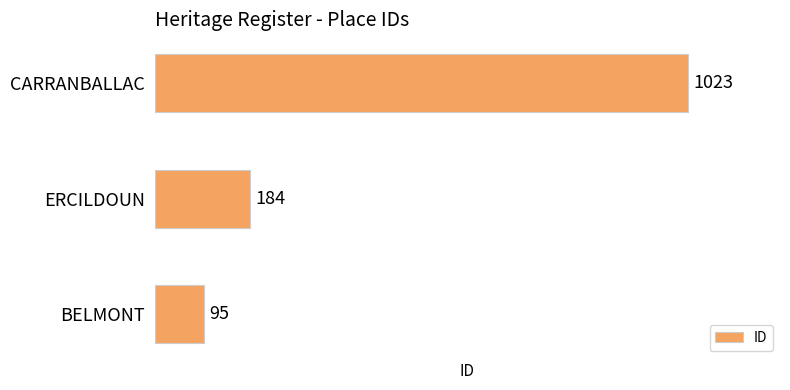

Is it true that the value at BELMONT is 95?

True